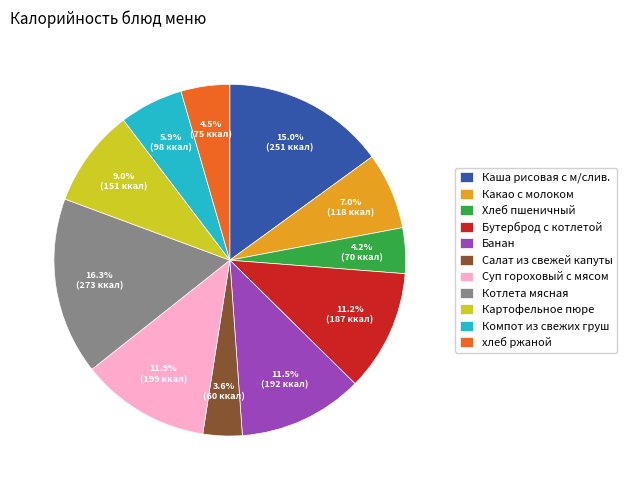

How many slices are in this pie chart?

11